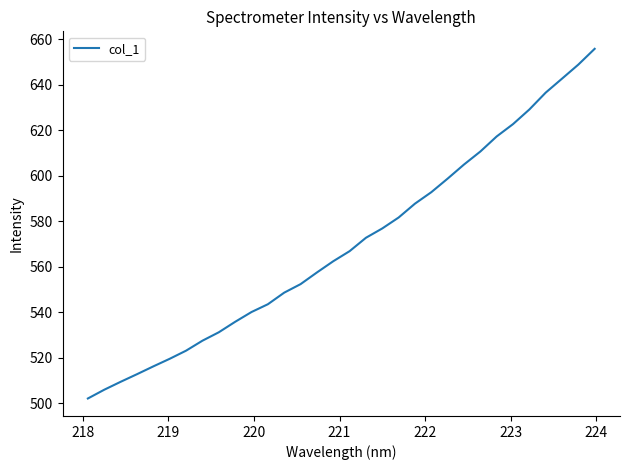

What is the maximum value shown in the chart?

655.7